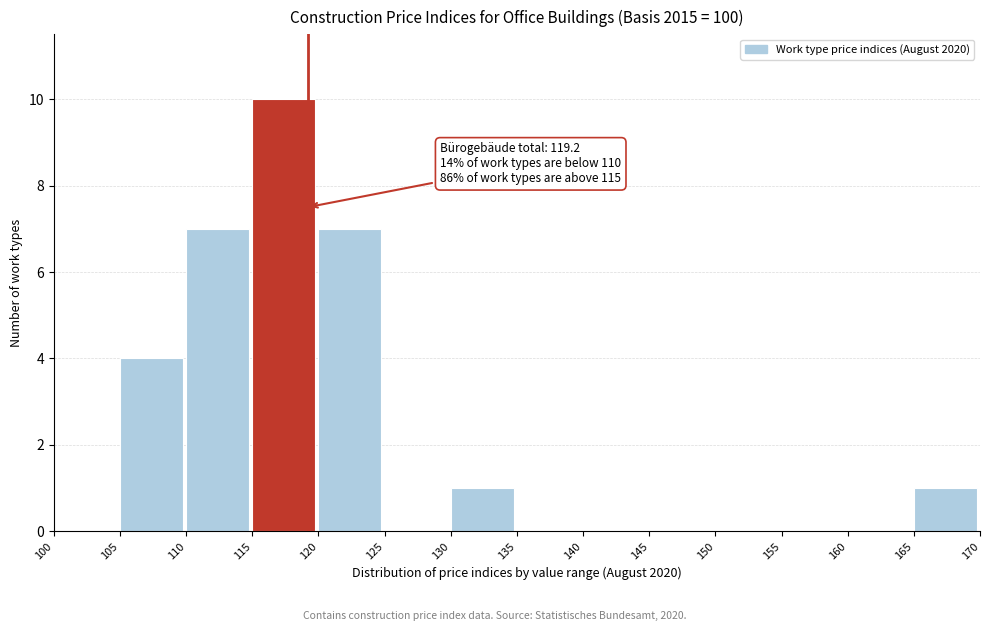

Which range on the x-axis has the tallest bar?

115 to 120